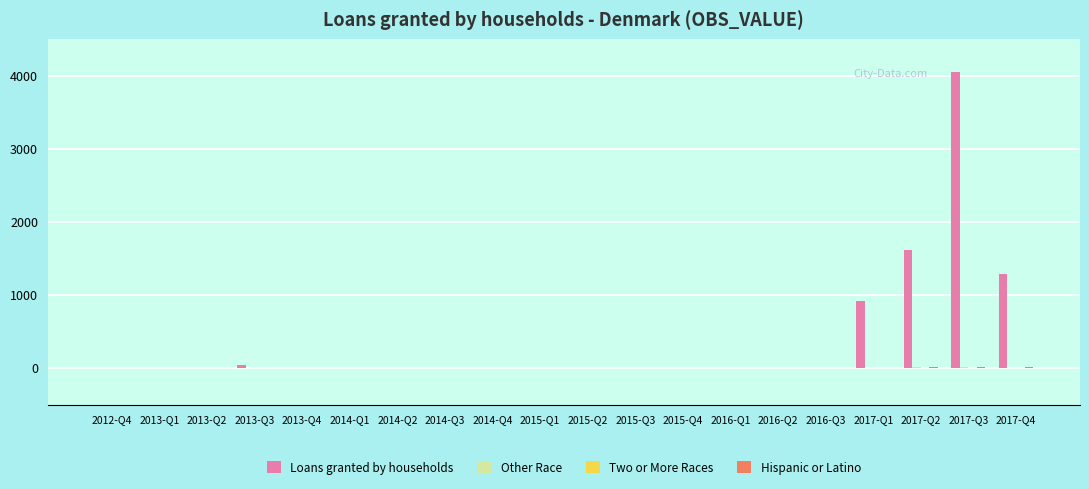

Are the bars horizontal?

No